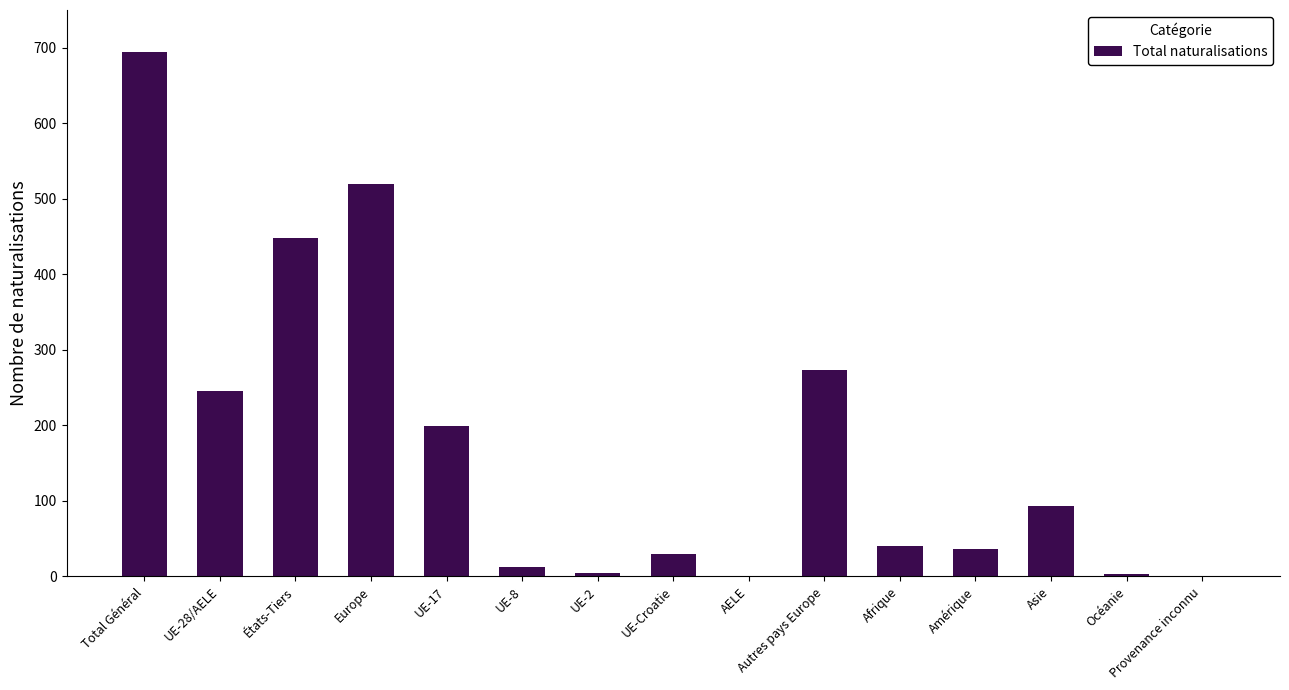

What is the change in value from UE-8 to UE-Croatie?

+17